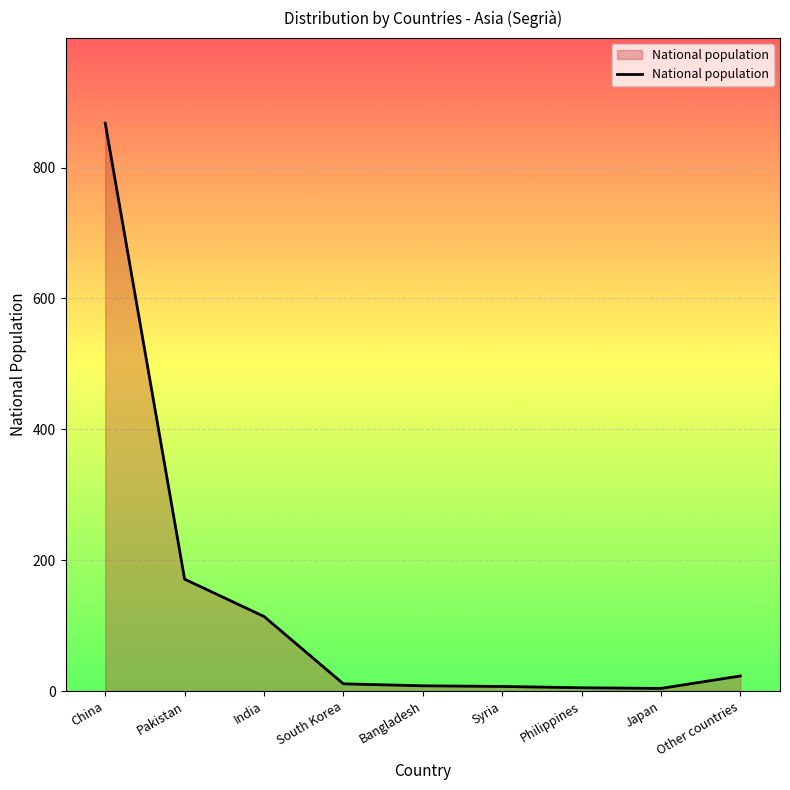

At which label is the value closest to 436?

Pakistan